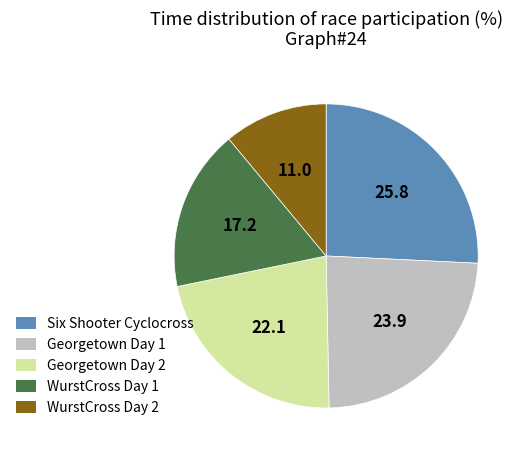

Rank the categories by value from lowest to highest.

WurstCross Day 2, WurstCross Day 1, Georgetown Day 2, Georgetown Day 1, Six Shooter Cyclocross